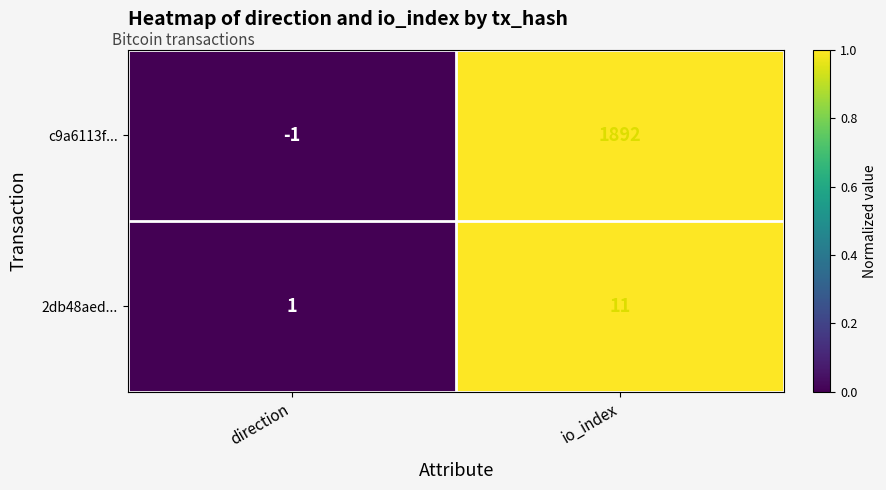

Which series has the largest total across all categories?

c9a6113f...